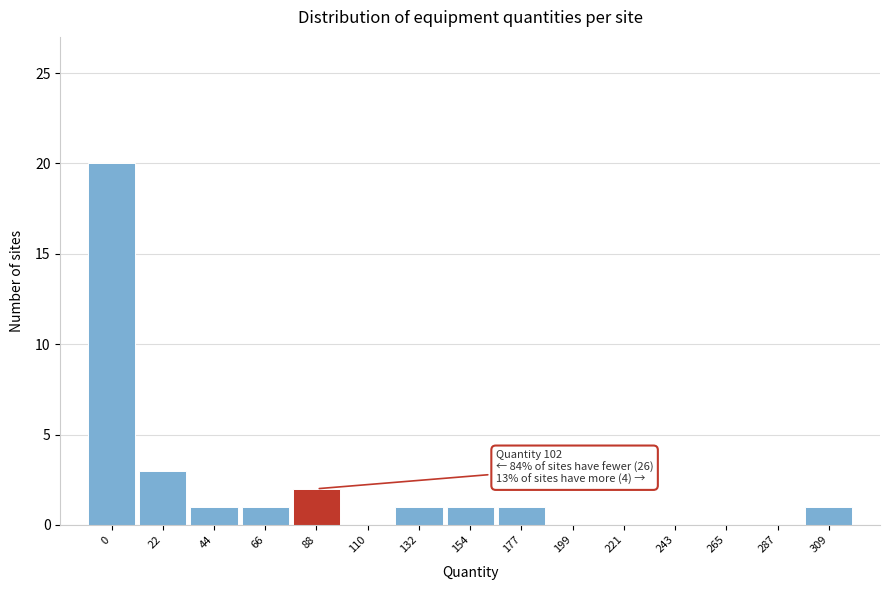

Reading left to right, what are all the values shown in this chart?

0=20	22=3	44=1	66=1	88=2	110=0	132=1	154=1	177=1	199=0	221=0	243=0	265=0	287=0	309=1